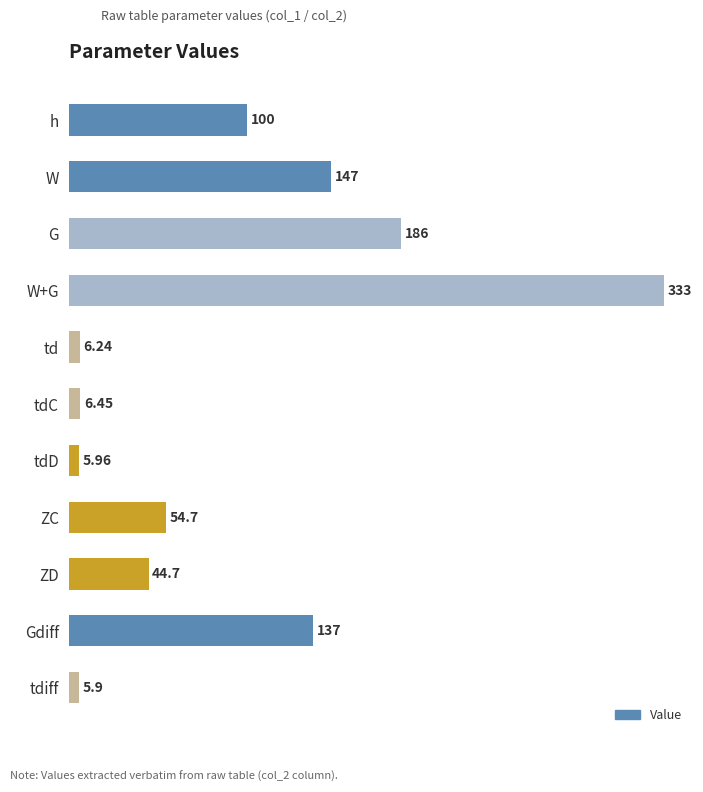

What is the difference between the second highest and second lowest values?

180.0